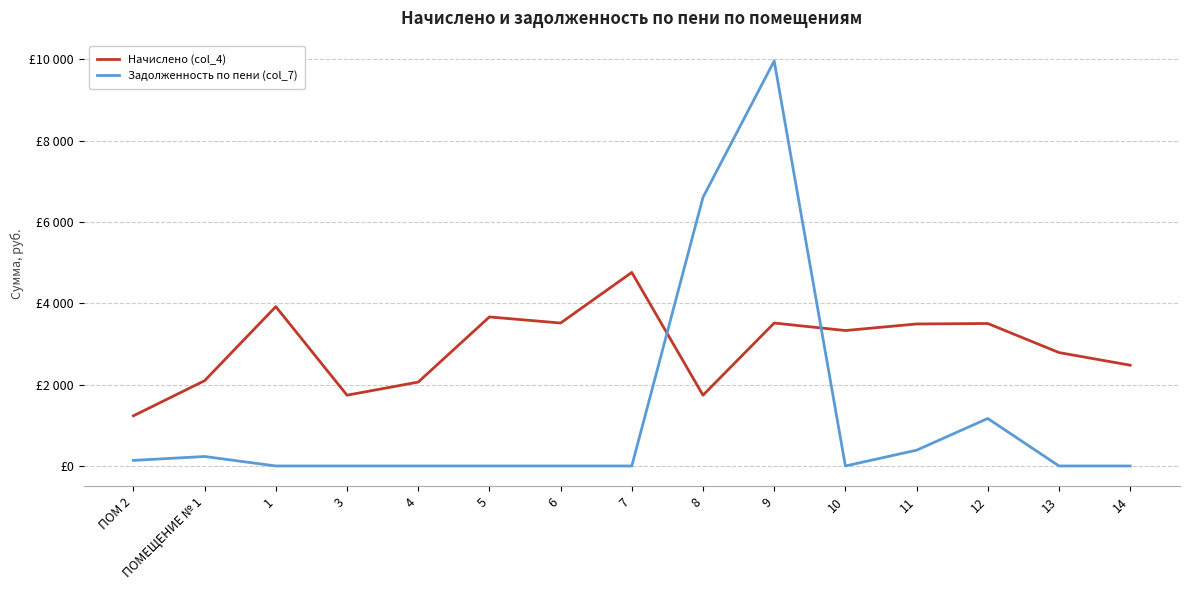

What is the average value of the Задолженность по пени (col_7) series?

1232.3